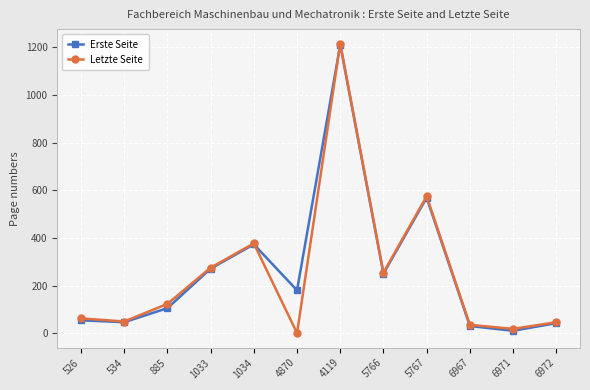

Which series changed the most between 885 and 6967?

Letzte Seite